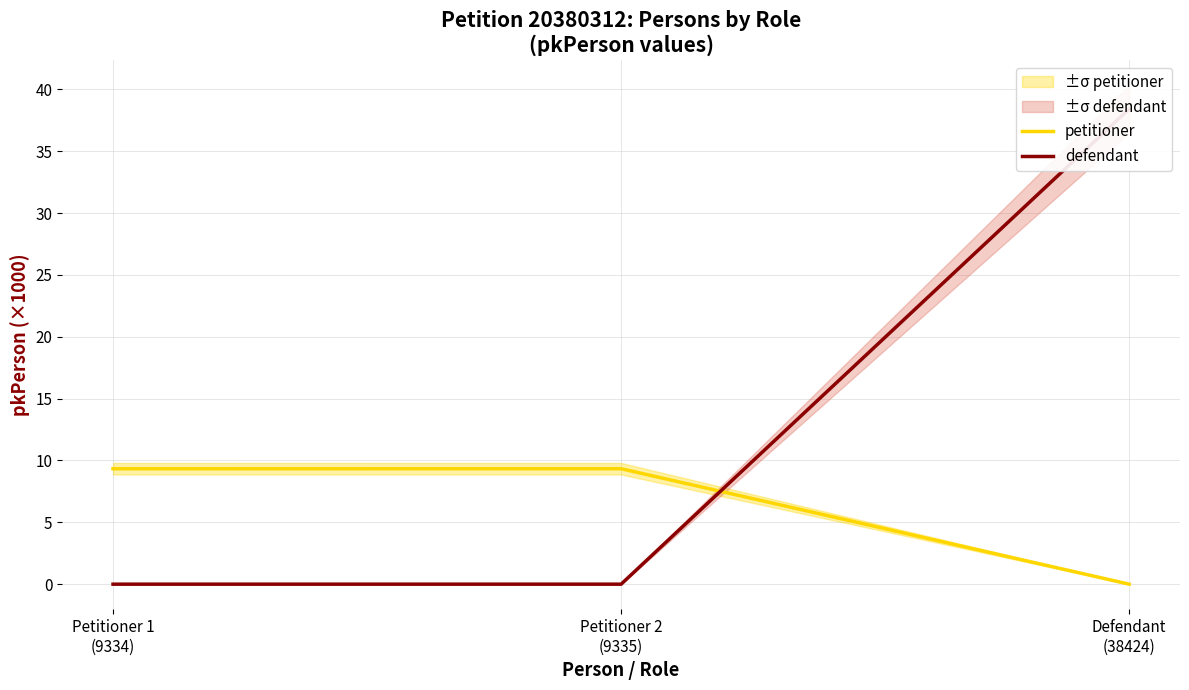

Reading left to right, what are all the values shown in this chart?

petitioner: 9.3	9.3	0.0
defendant: 0.0	0.0	38.4